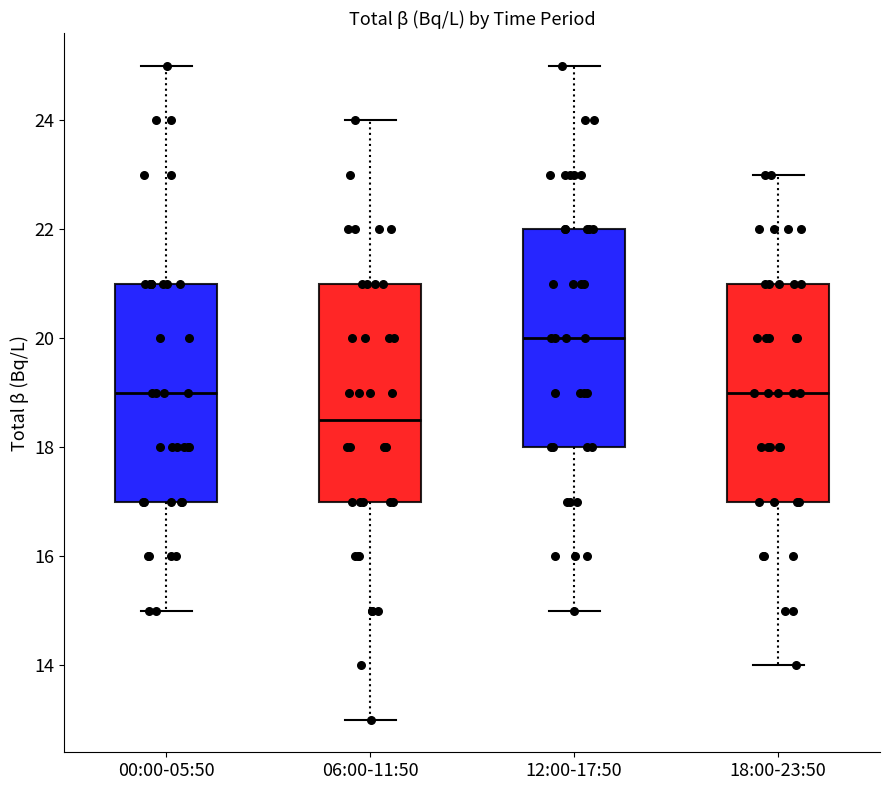

Which box's median line is the highest?

12:00-17:50